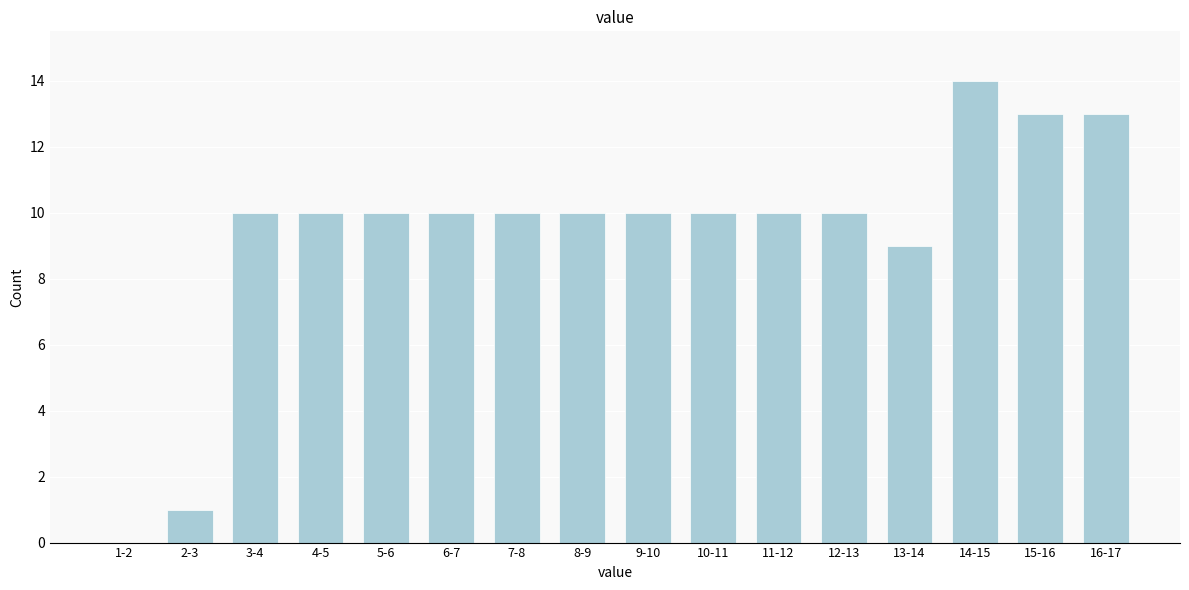

Reading left to right, list all the values displayed in this chart.

1-2=0	2-3=1	3-4=10	4-5=10	5-6=10	6-7=10	7-8=10	8-9=10	9-10=10	10-11=10	11-12=10	12-13=10	13-14=9	14-15=14	15-16=13	16-17=13